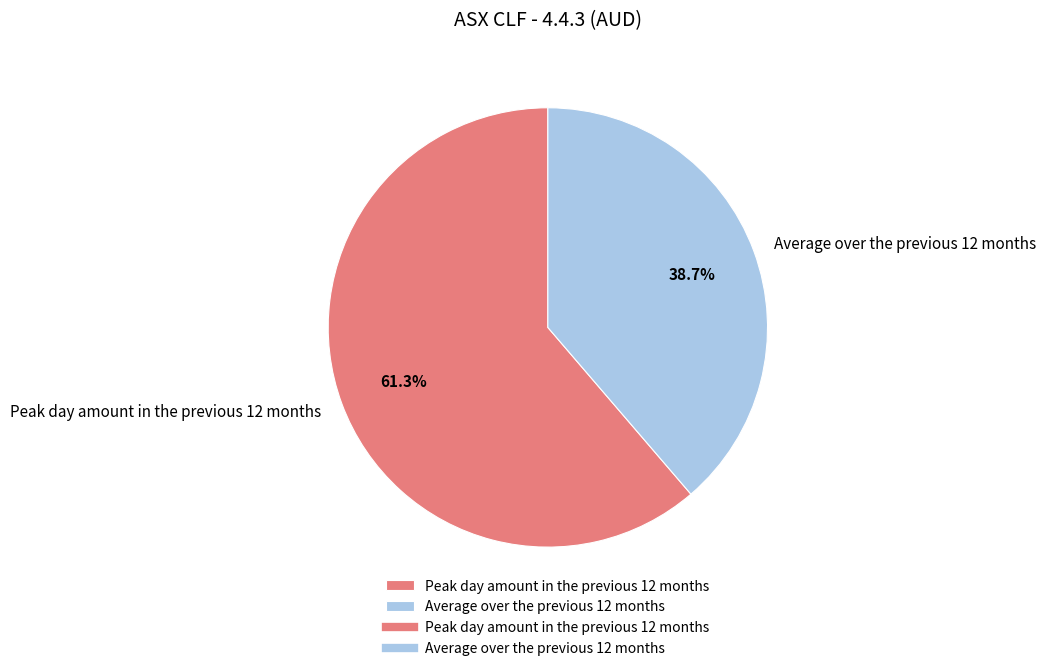

Rank the categories by value from lowest to highest.

Average over the previous 12 months, Peak day amount in the previous 12 months